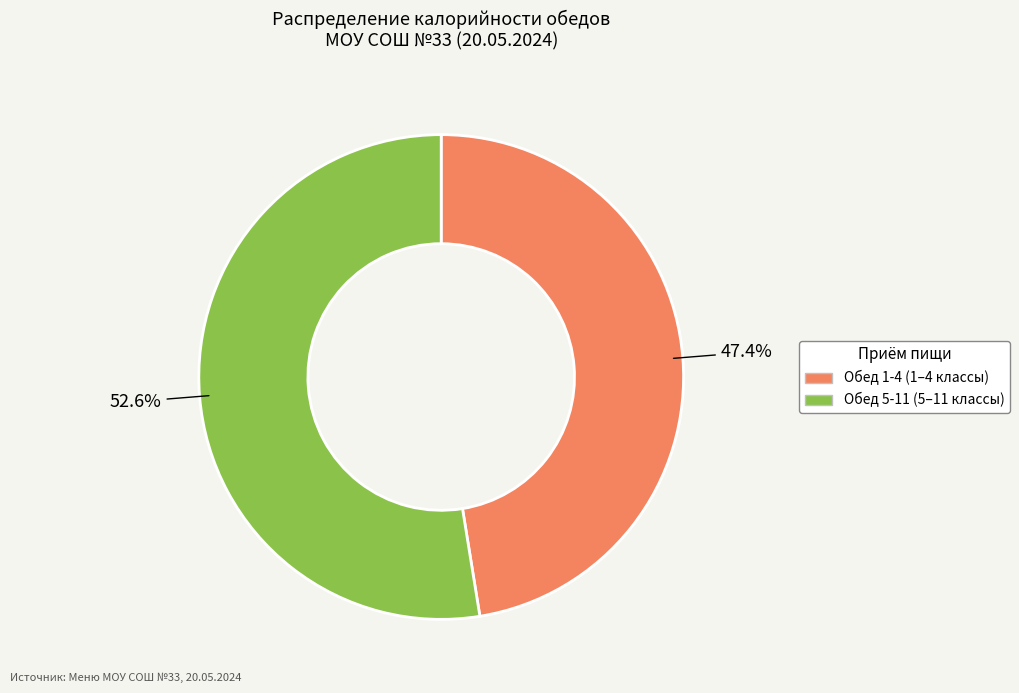

To the nearest percent, what is the average slice percentage?

50%